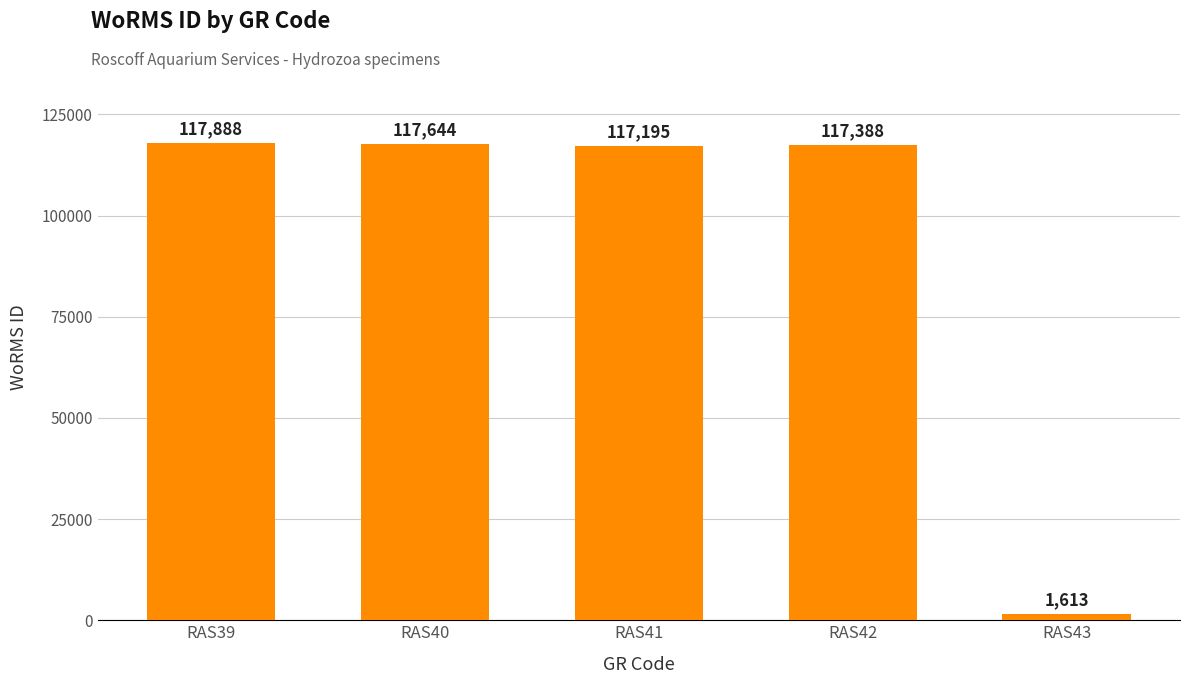

What is the minimum value shown in the chart?

1613